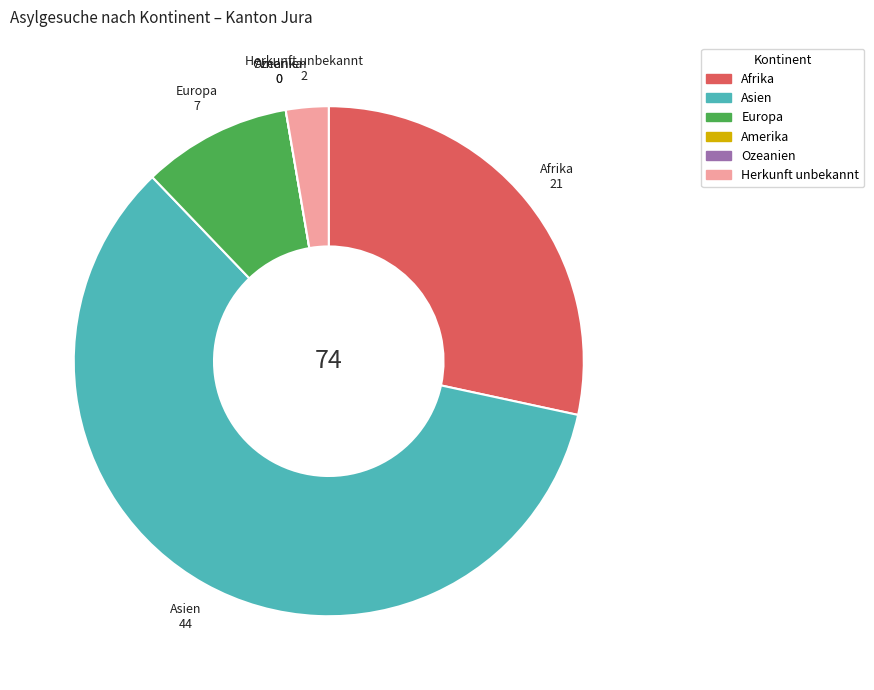

Which category accounts for the majority?

Asien